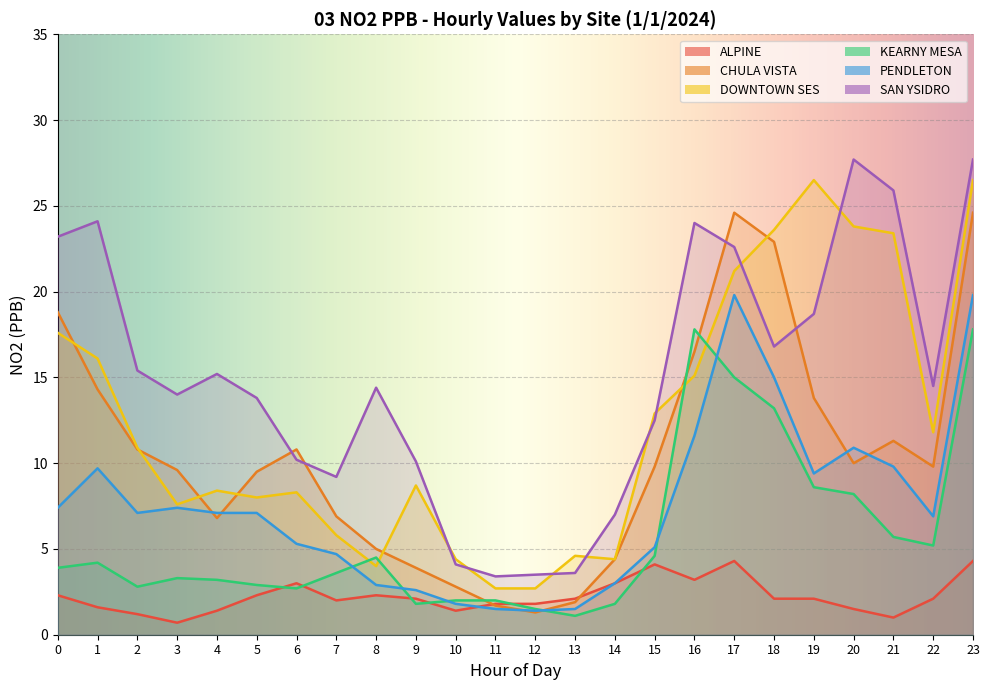

True or false: CHULA VISTA has a value of 7.8 at 14.

False